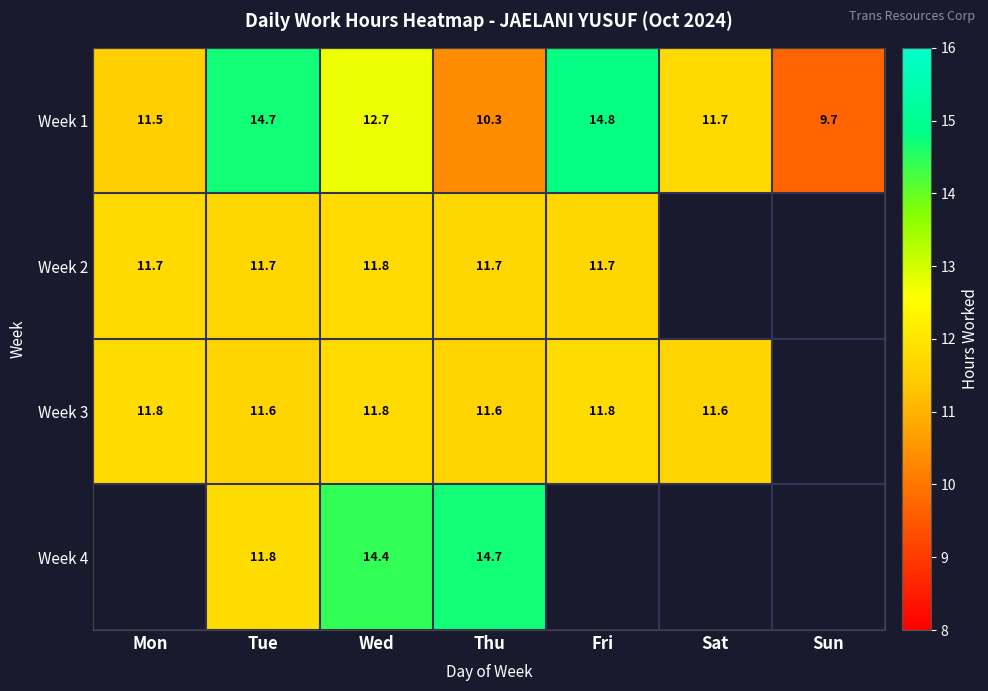

At Thu, list the series in order from smallest to largest.

Week 1, Week 3, Week 2, Week 4